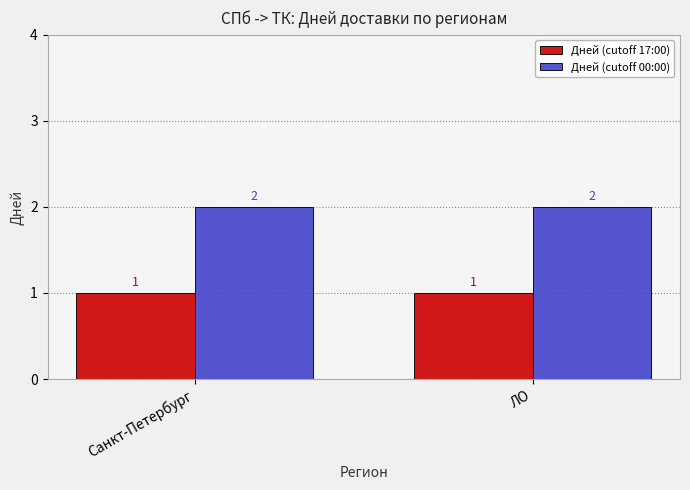

What are all the series names shown in the legend?

Дней (cutoff 17:00), Дней (cutoff 00:00)